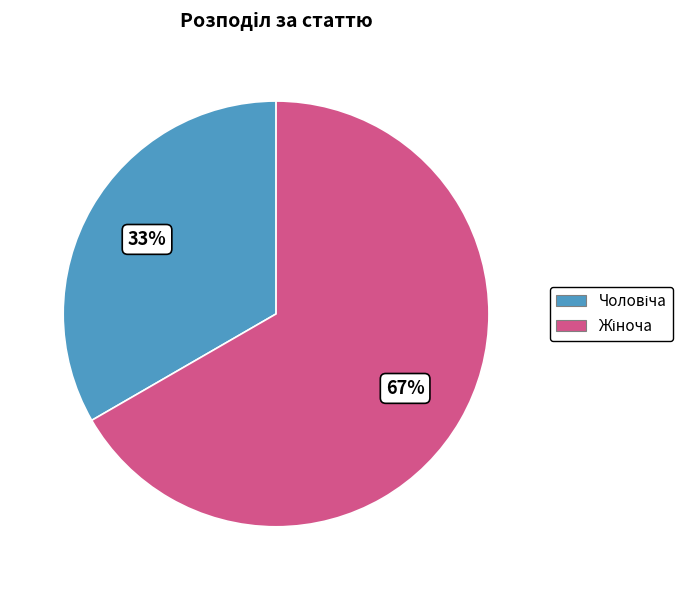

Is there a majority slice in this chart?

Yes